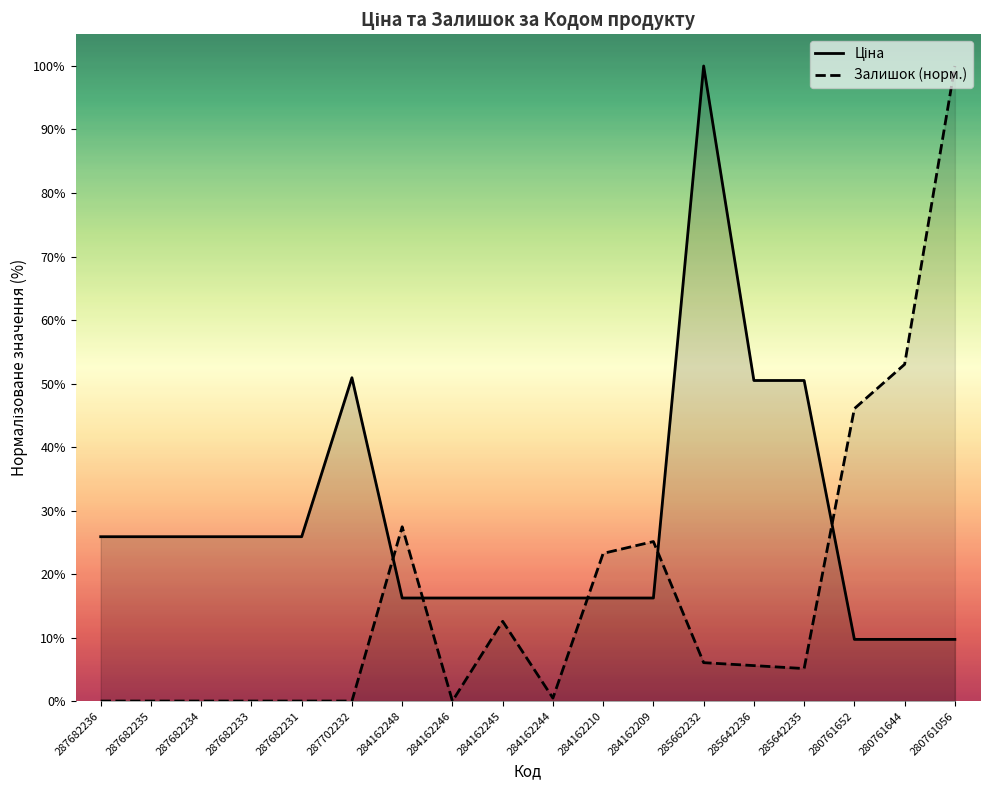

Which has a higher value, 287682236 or 285642236?

285642236